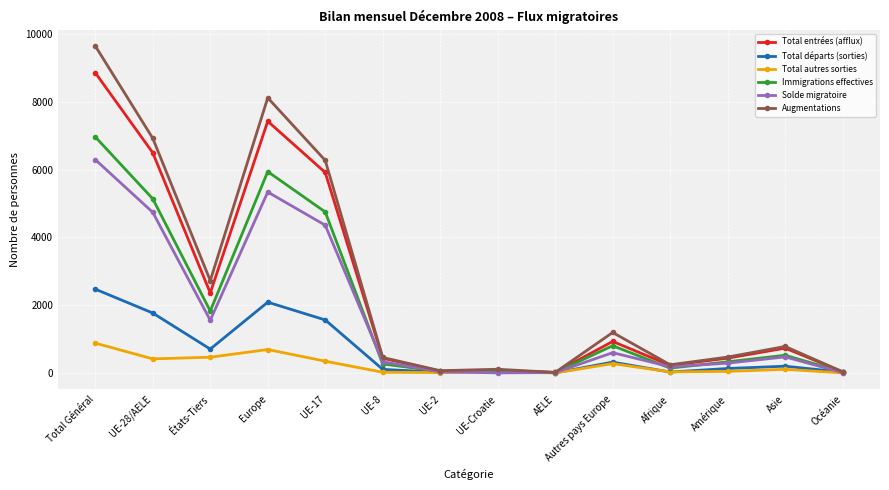

How many series are shown in this chart?

6